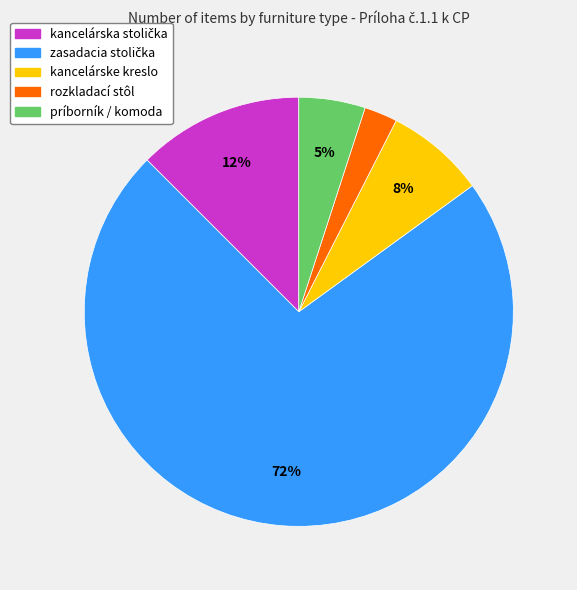

To the nearest percent, what portion does príborník / komoda represent?

5%